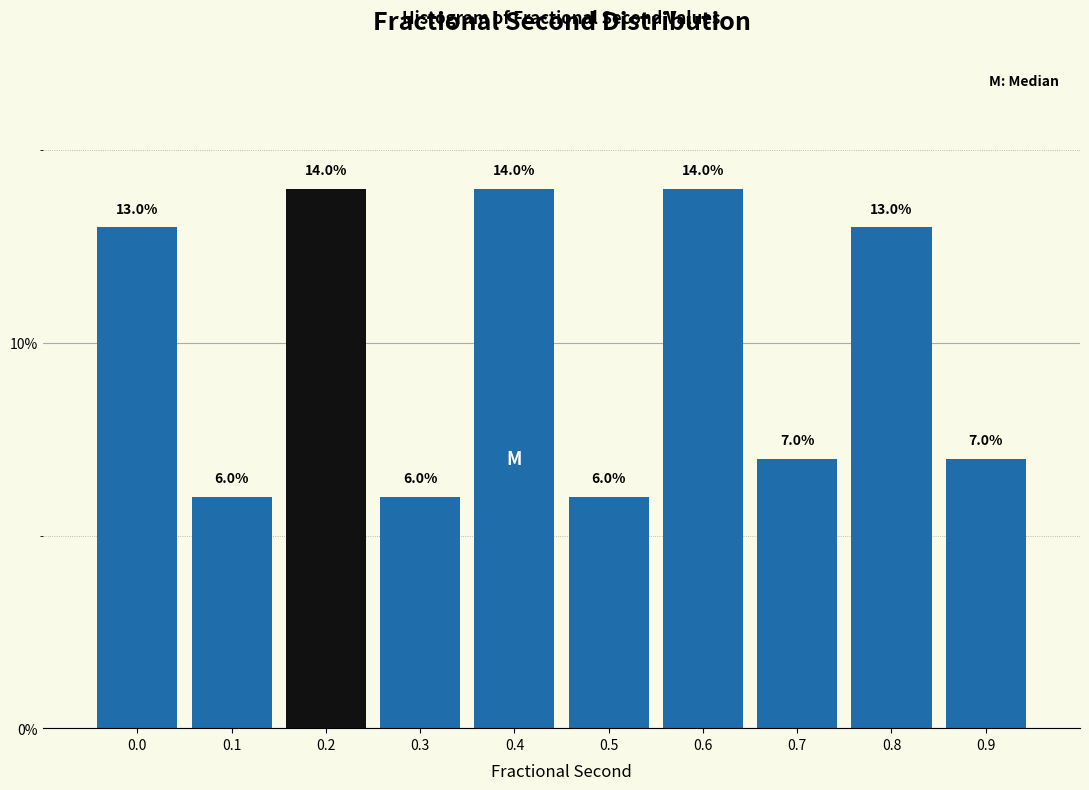

Reading left to right, what are all the values shown in this chart?

0.0=13.0	0.1=6.0	0.2=14.0	0.3=6.0	0.4=14.0	0.5=6.0	0.6=14.0	0.7=7.0	0.8=13.0	0.9=7.0